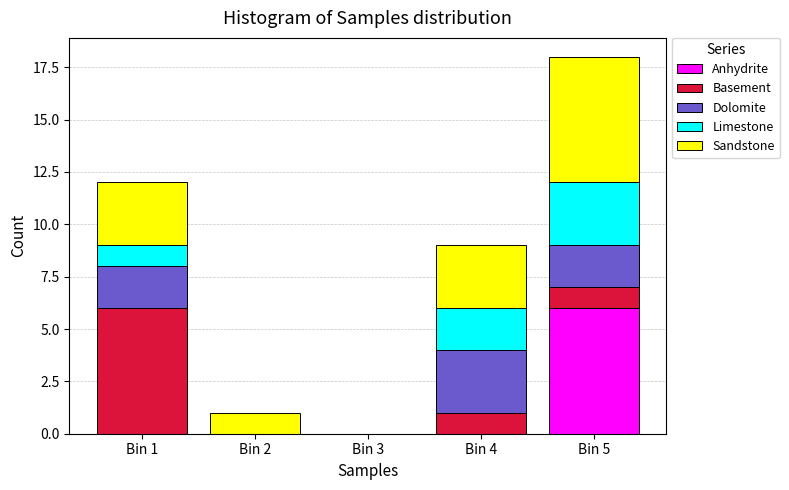

Reading right to left, transcribe the values for Anhydrite.

Bin 5=6	Bin 4=0	Bin 3=0	Bin 2=0	Bin 1=0